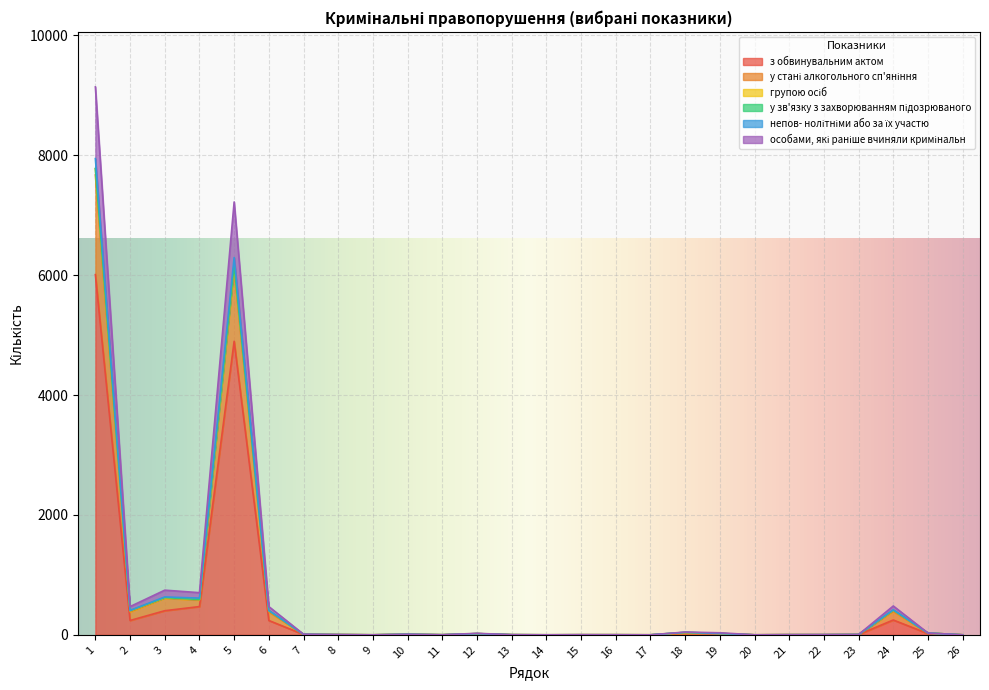

Is the value of з обвинувальним актом at 15 greater than the value of у стані алкогольного сп'яніння at 10?

No